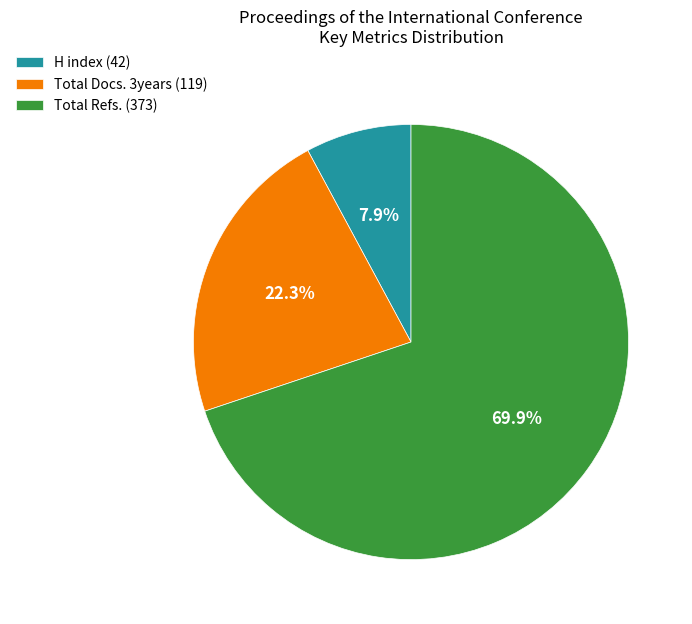

Is there a majority slice in this chart?

Yes